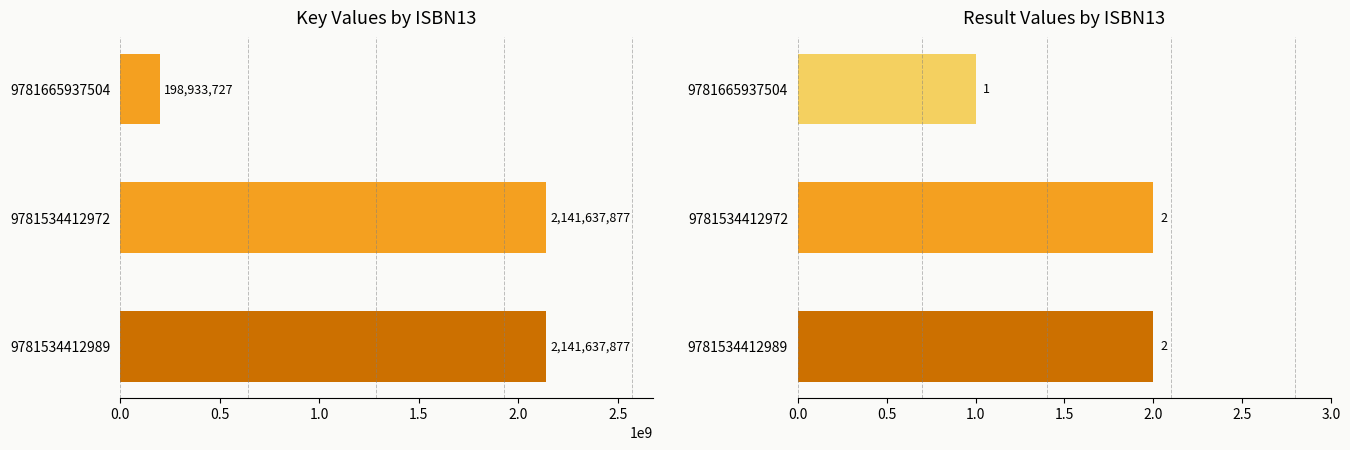

What is the total value across all series at 9781665937504?

198933728